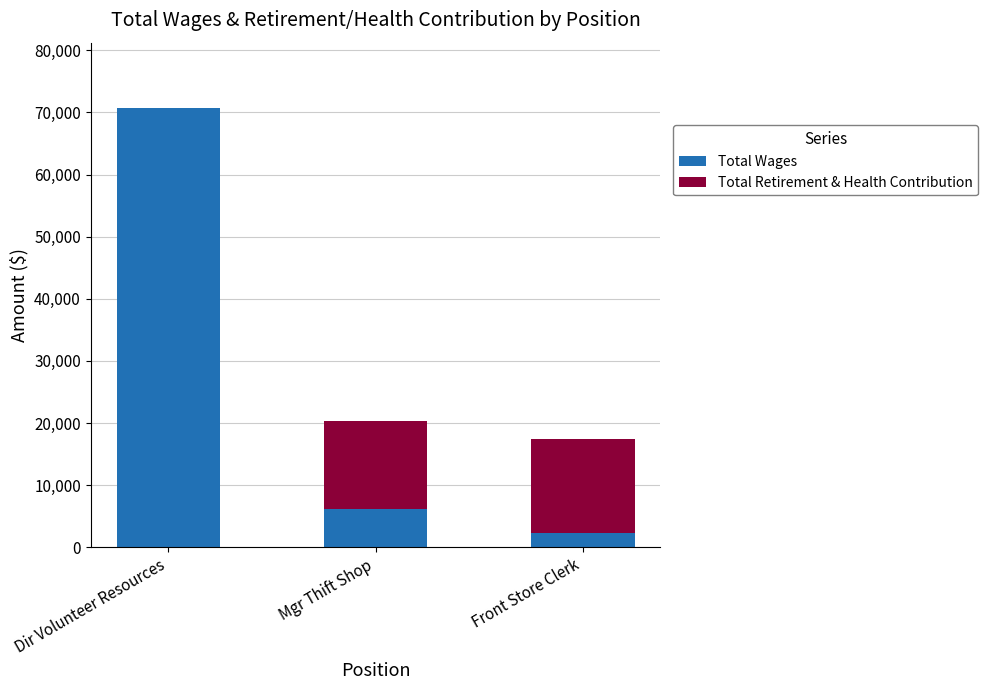

At which label does Total Wages reach its peak?

Dir Volunteer Resources